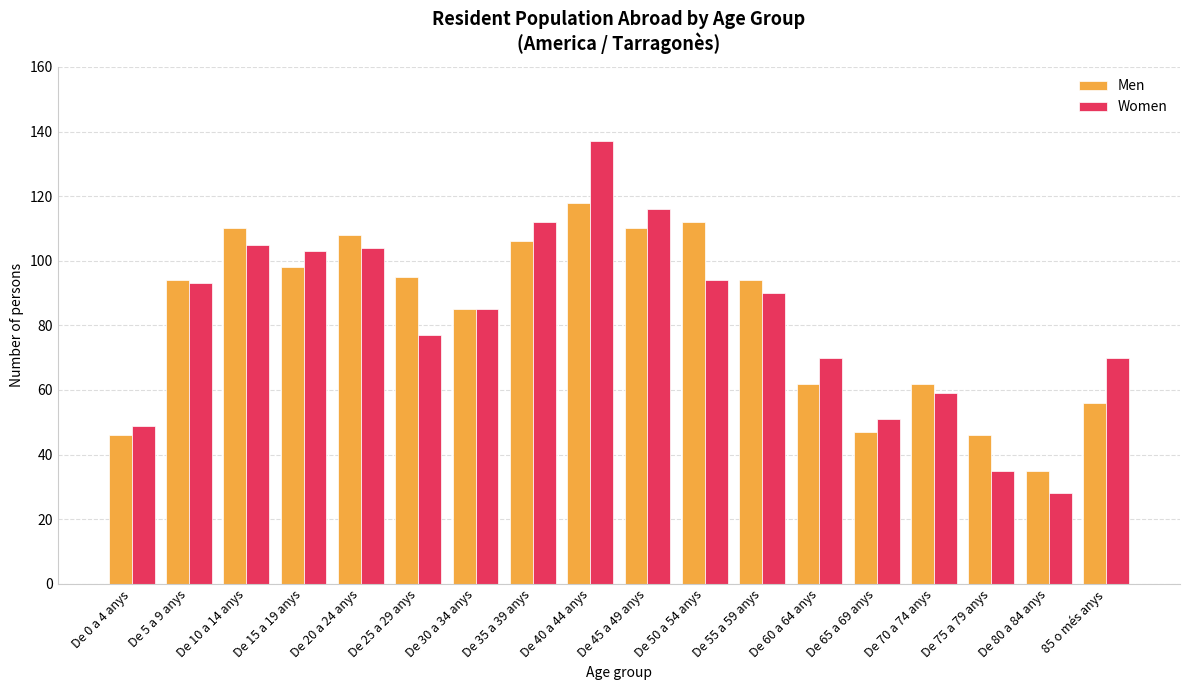

The Women series shows 115 at De 30 a 34 anys. True or false?

False